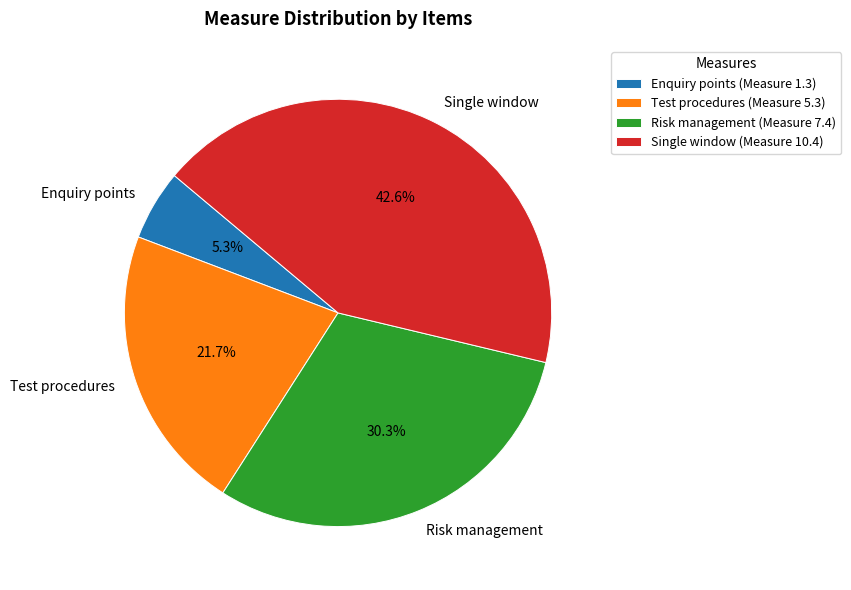

Does Risk management represent more than half of the total?

No